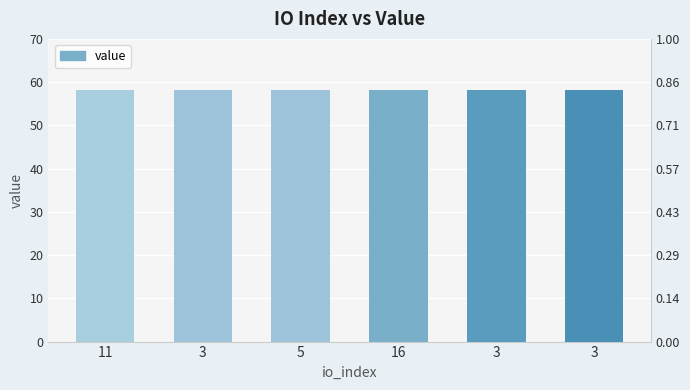

What is the approximate value at 5?

58.3